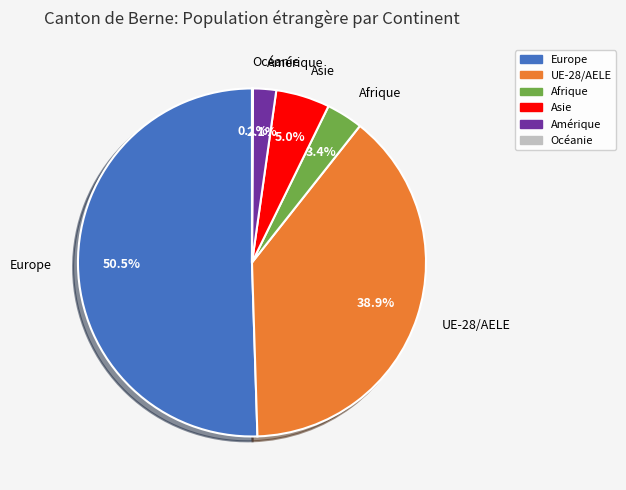

Which category has the biggest portion of the pie?

Europe